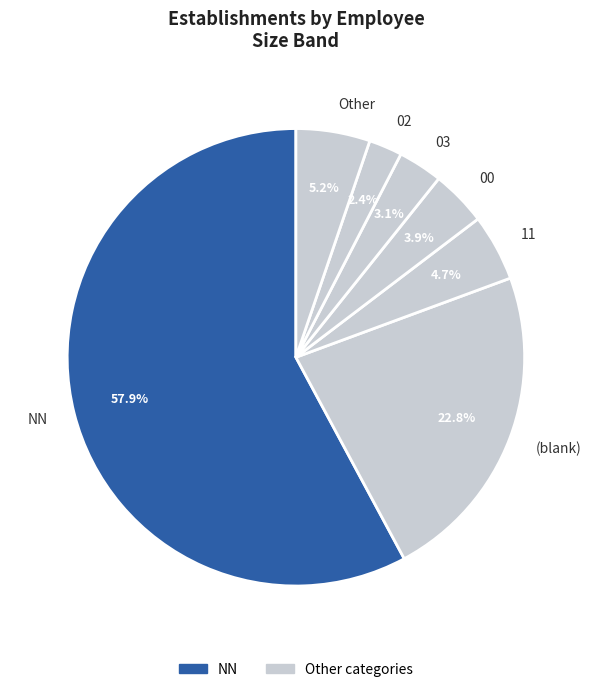

Rank the categories by value from lowest to highest.

02, 03, 00, 11, Other, (blank), NN